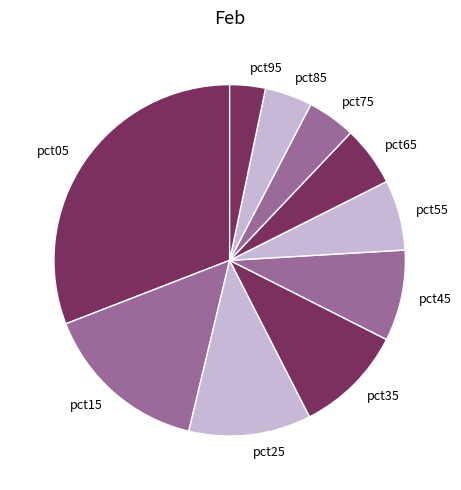

Which slice is the largest?

pct05